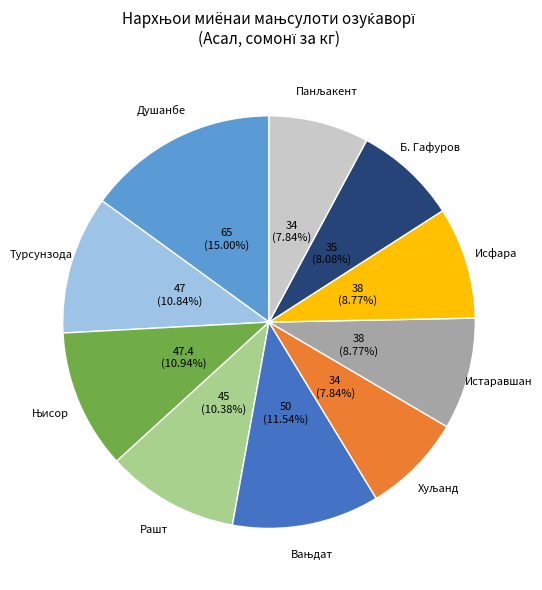

Does any single category account for the majority?

No